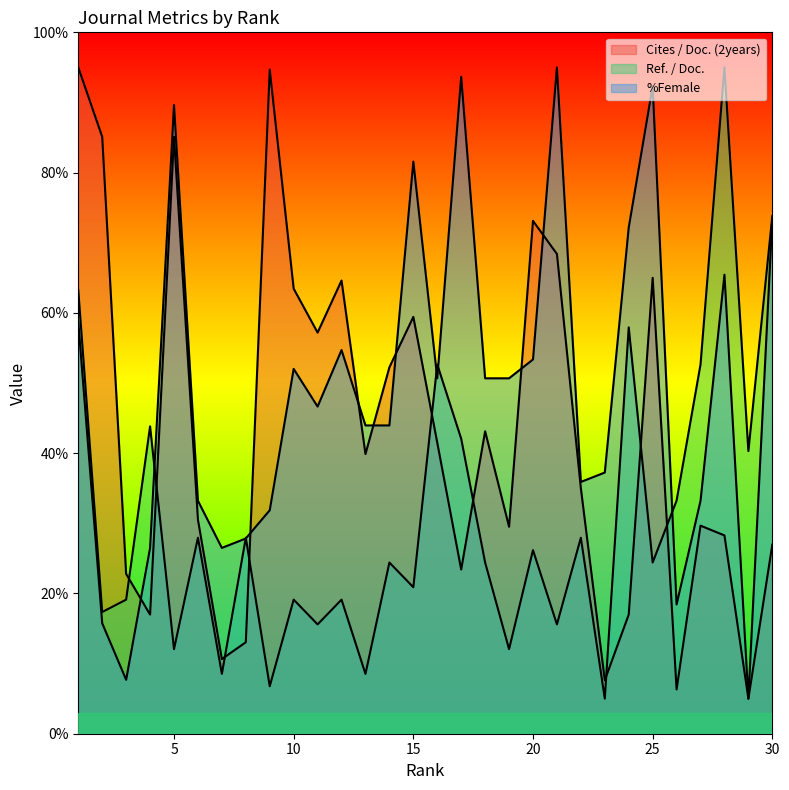

Which series has the largest range (max minus min)?

Cites / Doc. (2years)